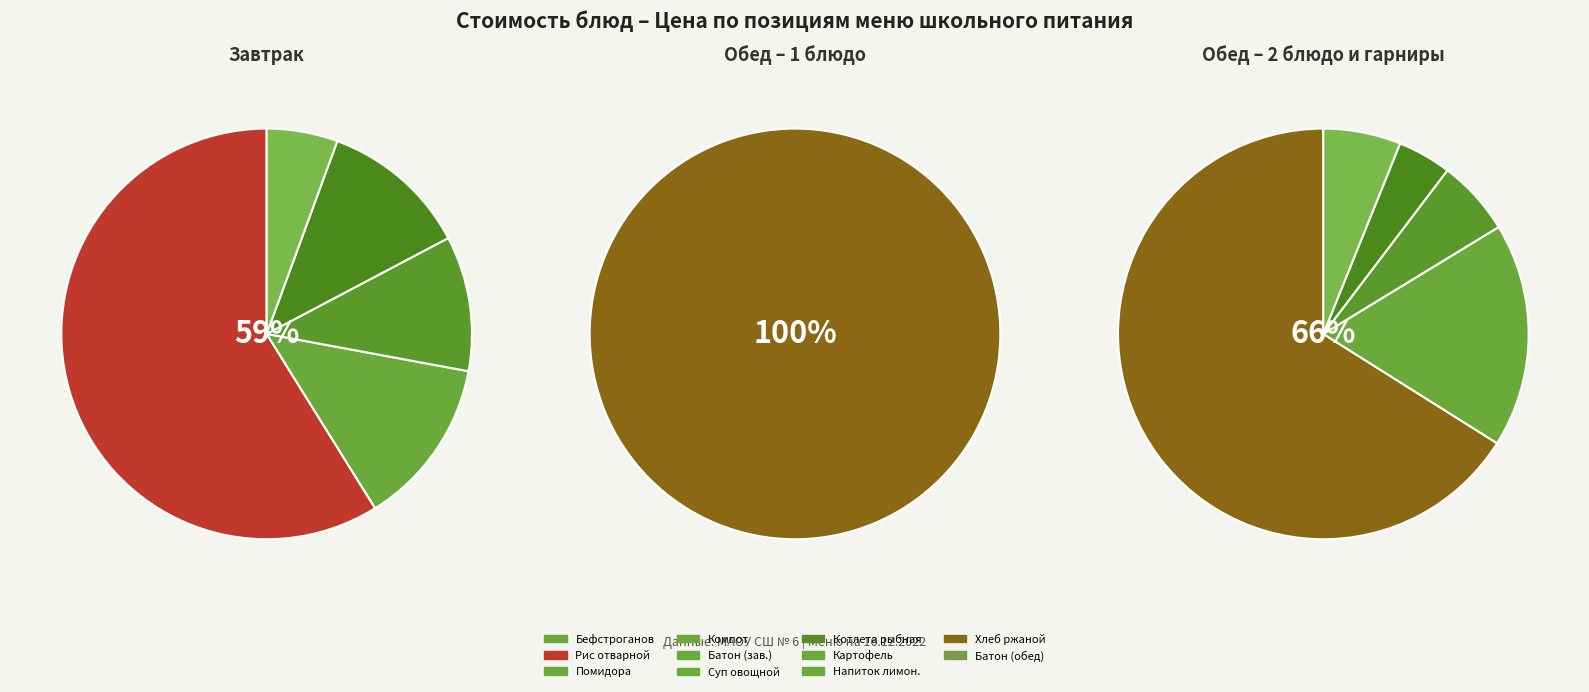

What is the ratio of the value at Напиток лимонный to the value at Бефстроганов из филе индейки?

0.1